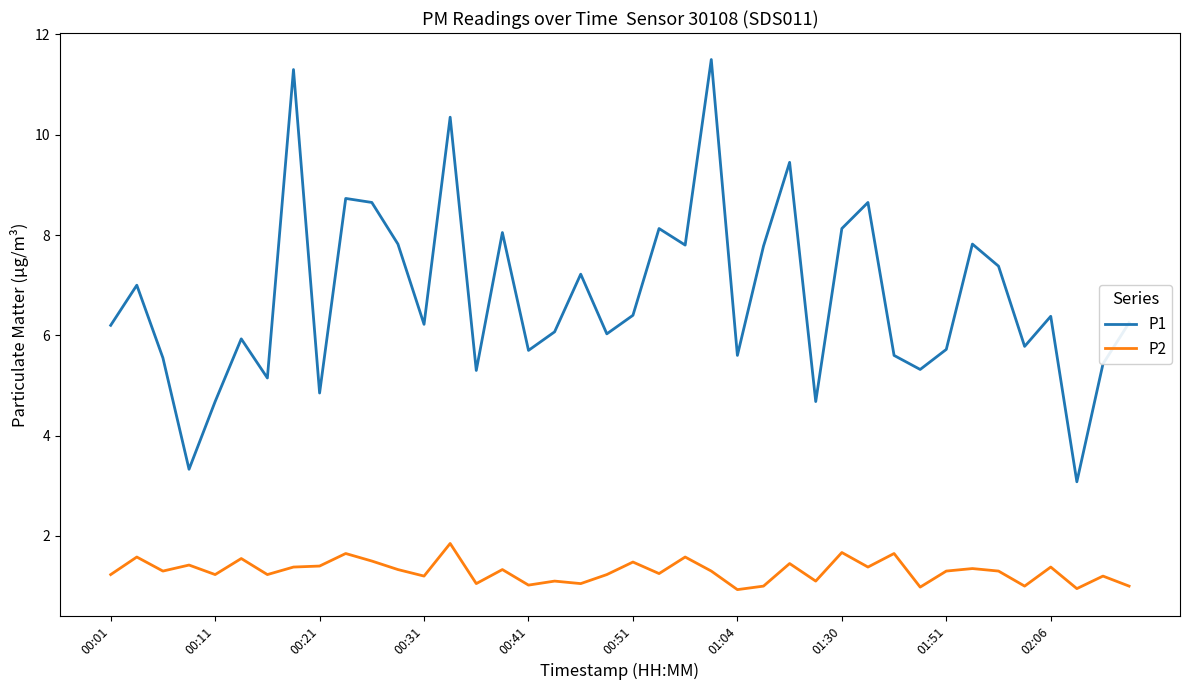

Rank the series by their maximum value, from highest to lowest.

P1, P2